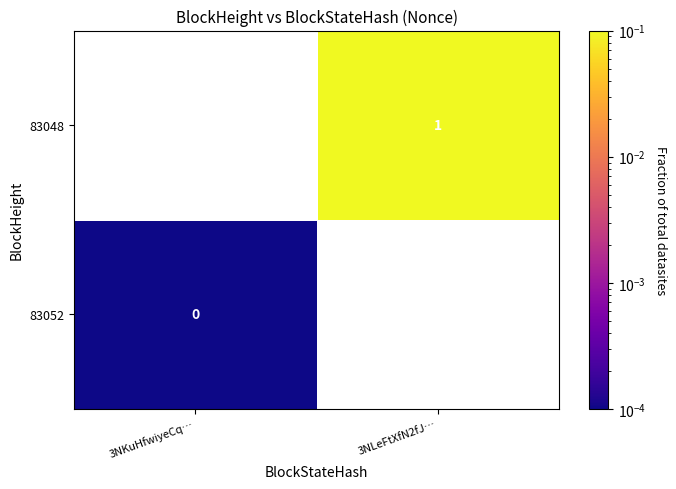

Is the value of 83048 at 3NLeFtXfN2fJ… greater than the value of 83052 at 3NKuHfwiyeCq…?

Yes